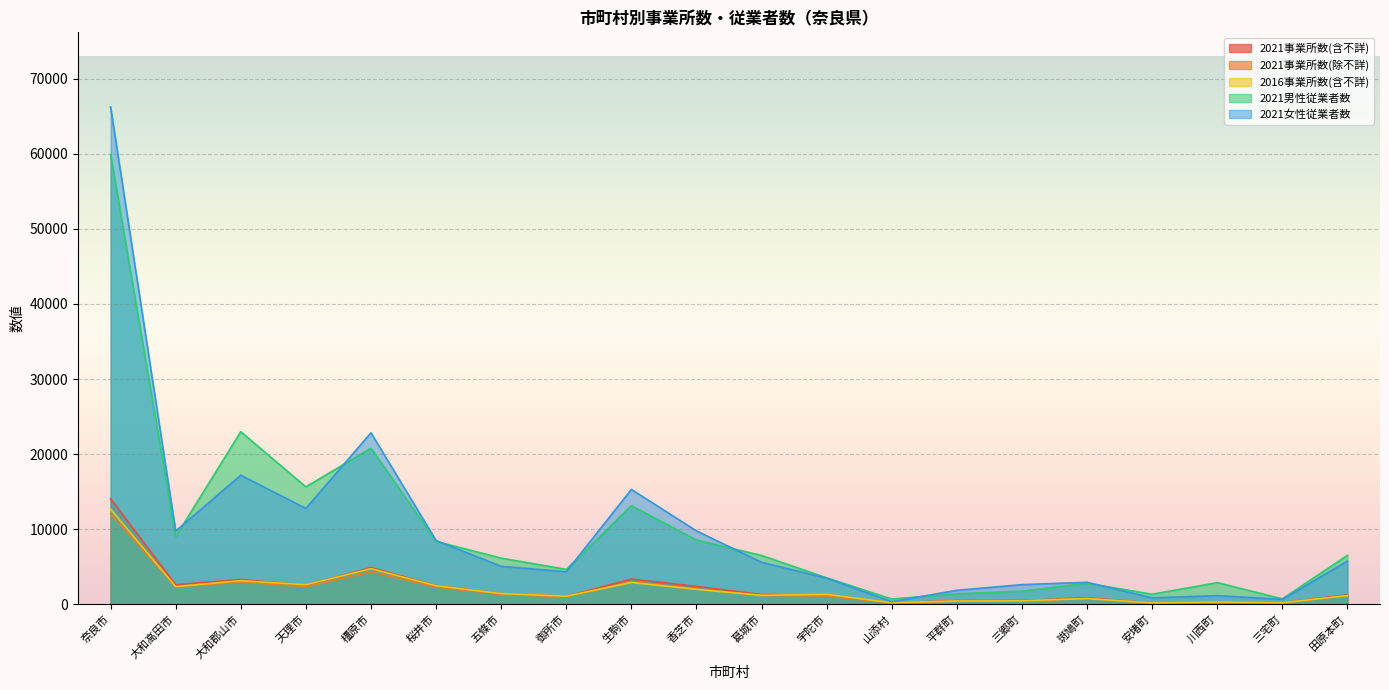

At which label does 2021事業所数(除不詳) reach its minimum?

山添村